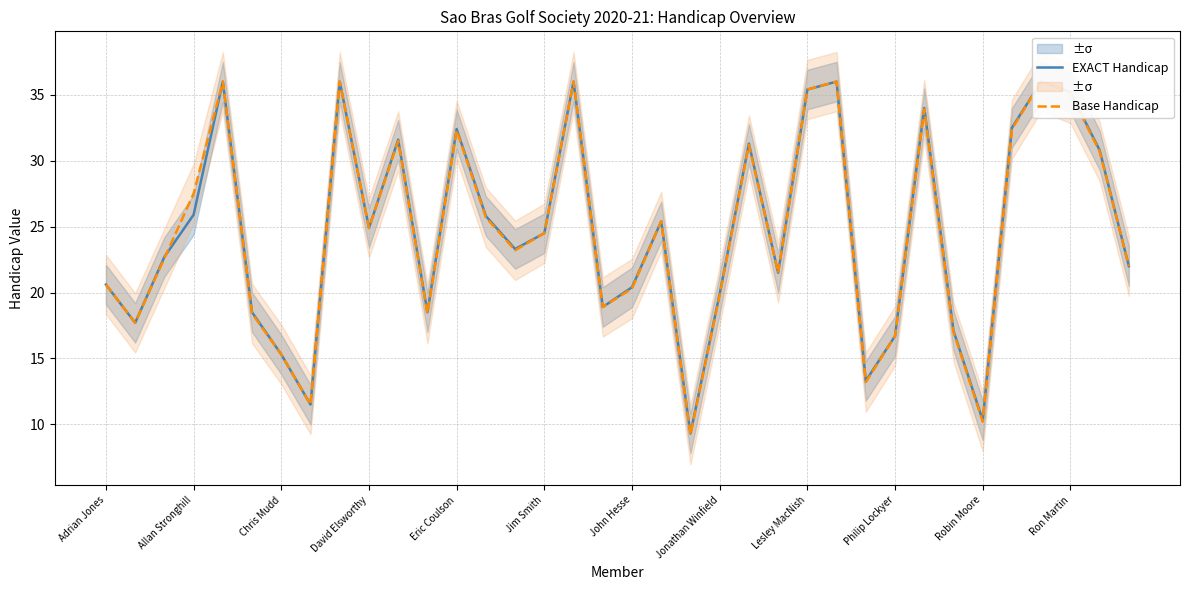

Which series has the widest spread of values?

Base Handicap